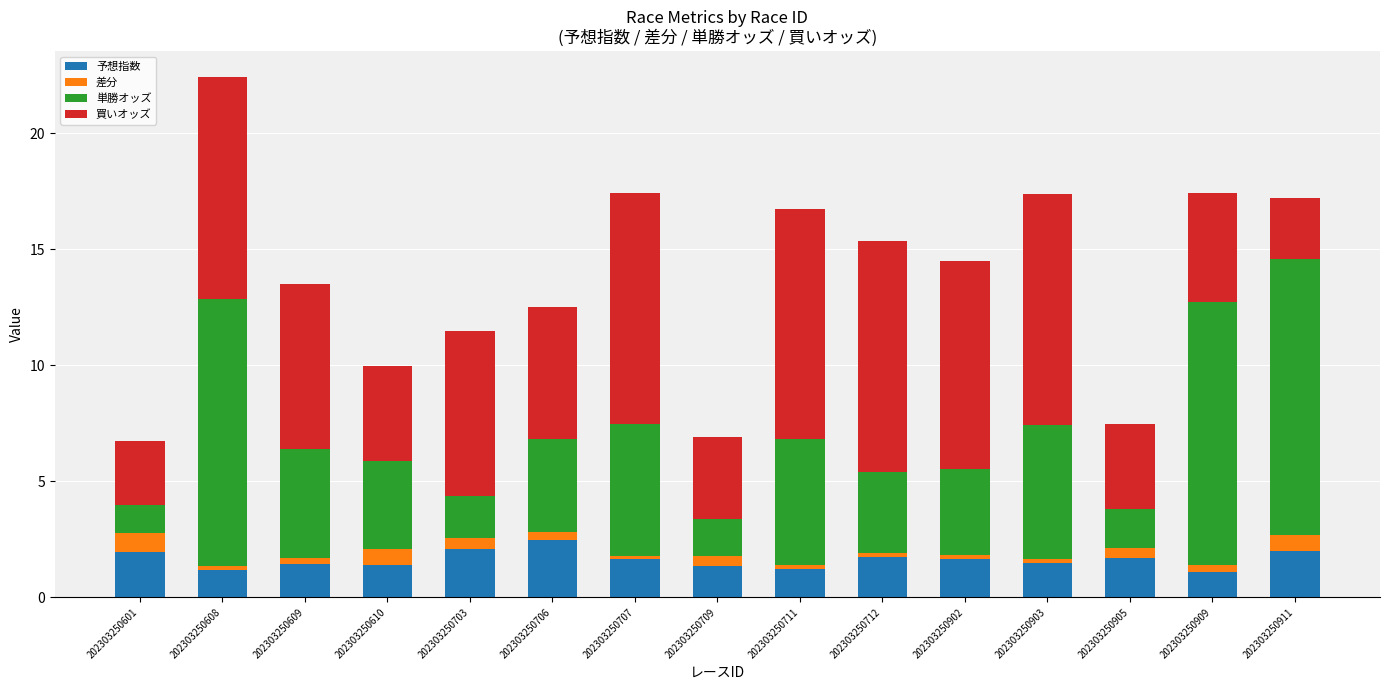

How many data points does each series have?

15